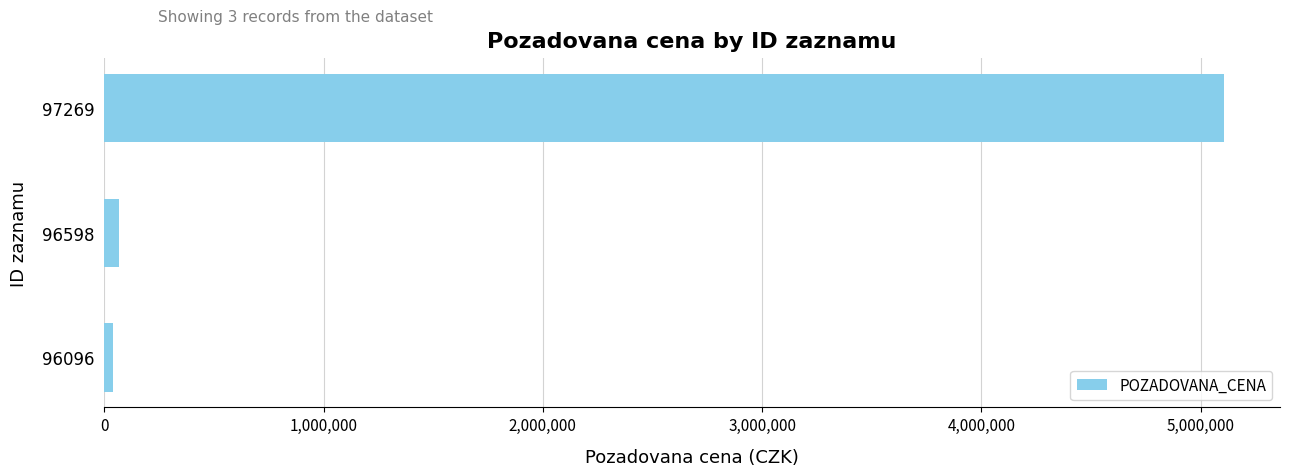

The value at 97269 is 2906876. True or false?

False